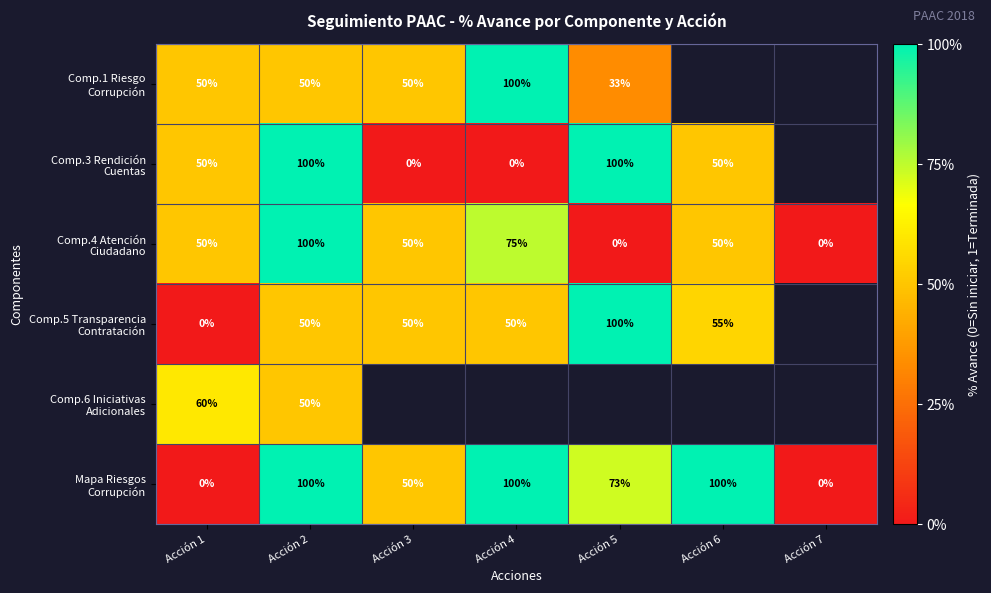

What is the total value across all series at Acción 2?

450.0